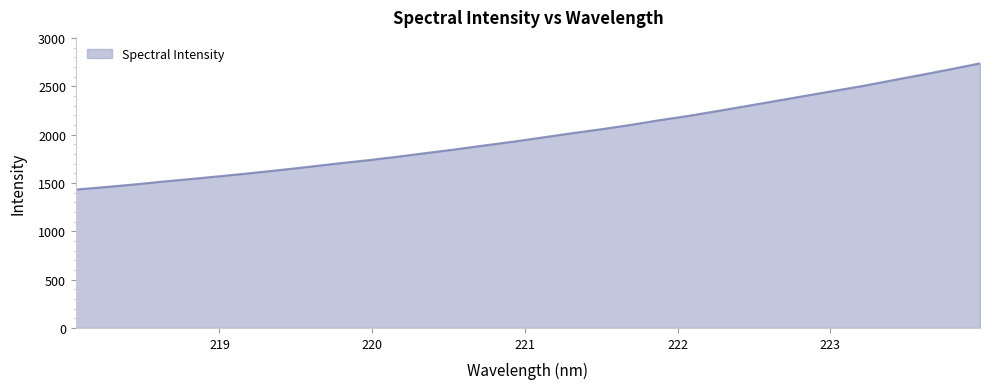

What is the minimum value shown in the chart?

1432.1